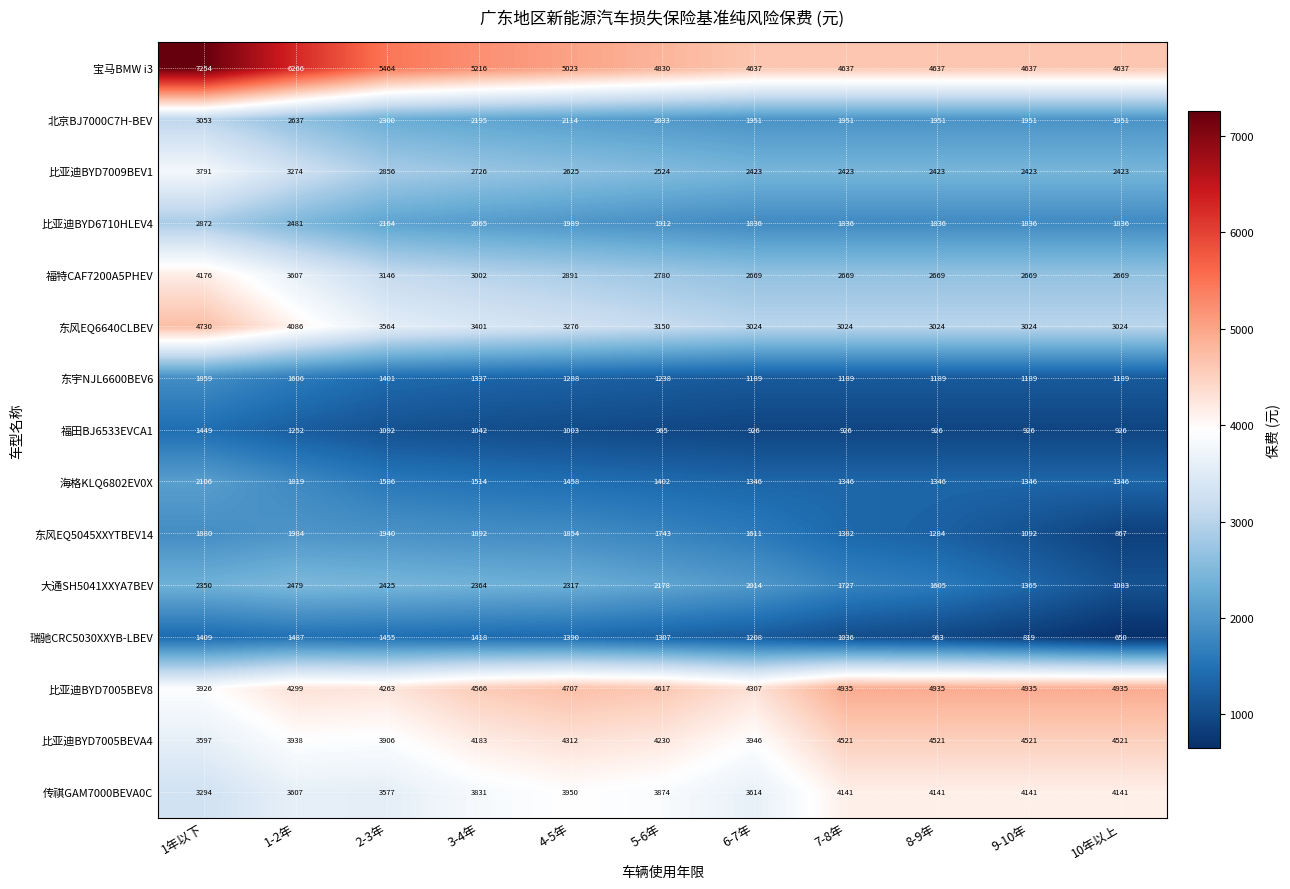

What is the sum of the 北京BJ7000C7H-BEV values at 1-2年 and 6-7年?

4588